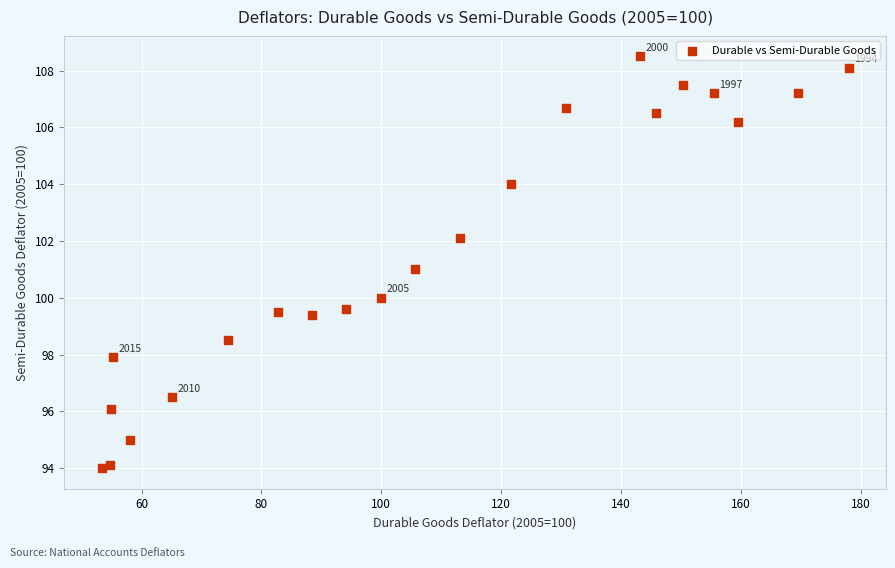

What is the range of Y values (max minus min)?

14.5